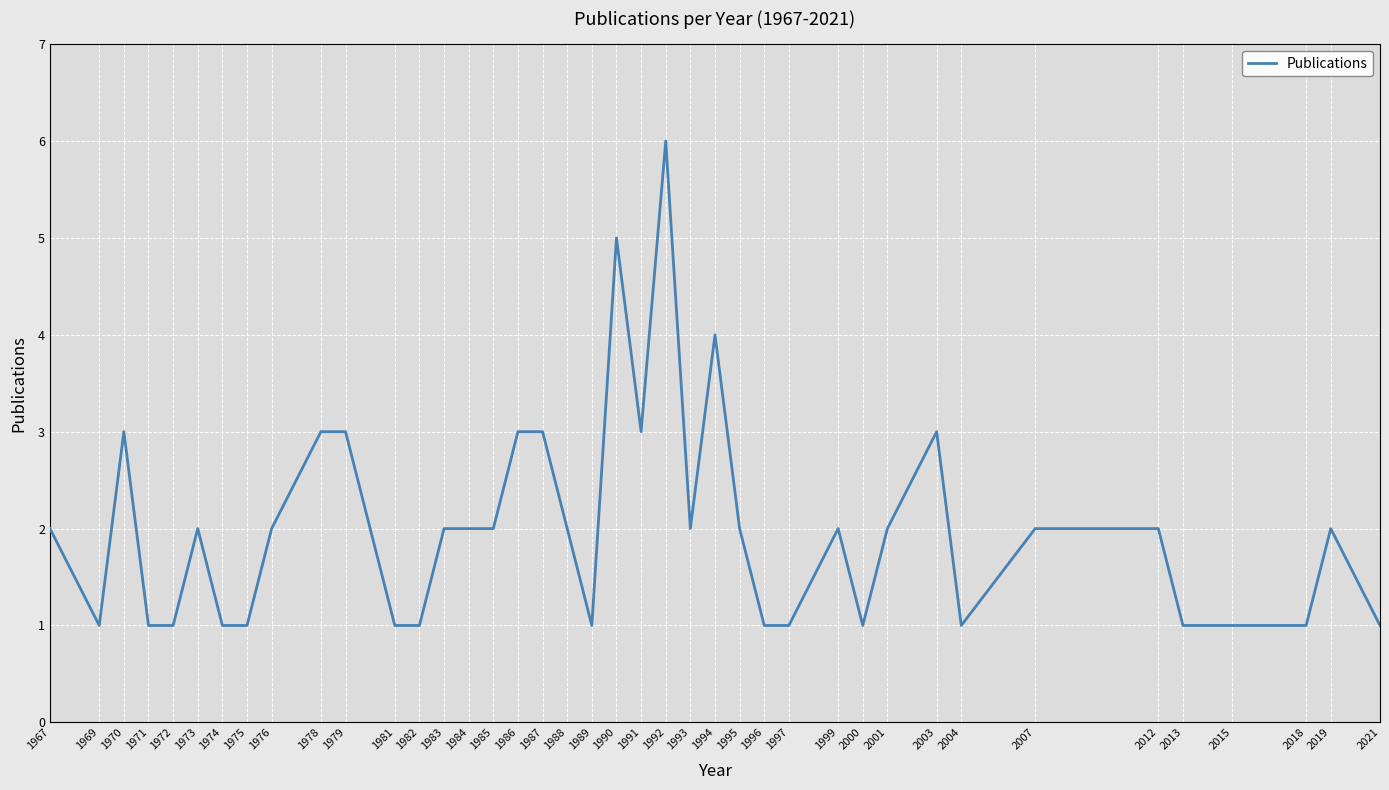

Reading right to left, what are all the values shown in this chart?

1	2	1	1	1	2	2	1	3	2	1	2	1	1	2	4	2	6	3	5	1	2	3	3	2	2	2	1	1	3	3	2	1	1	2	1	1	3	1	2